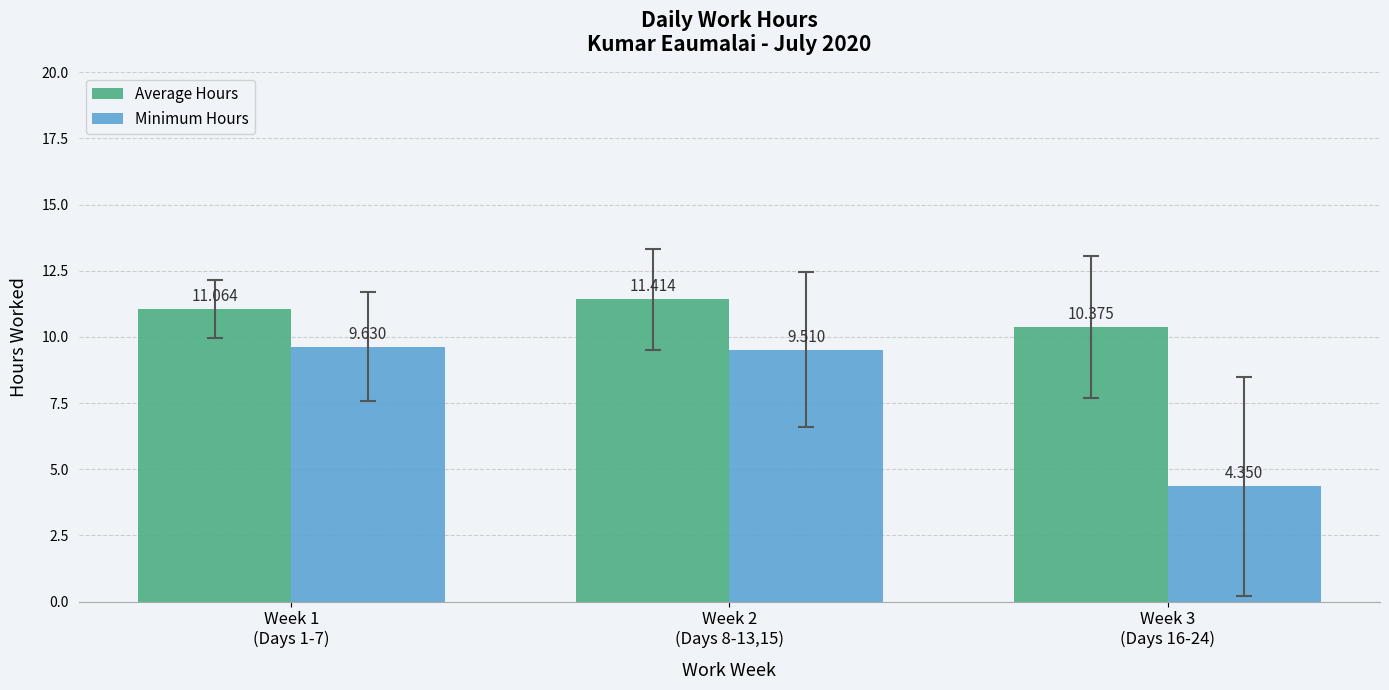

Which series has the largest total across all categories?

Average Hours